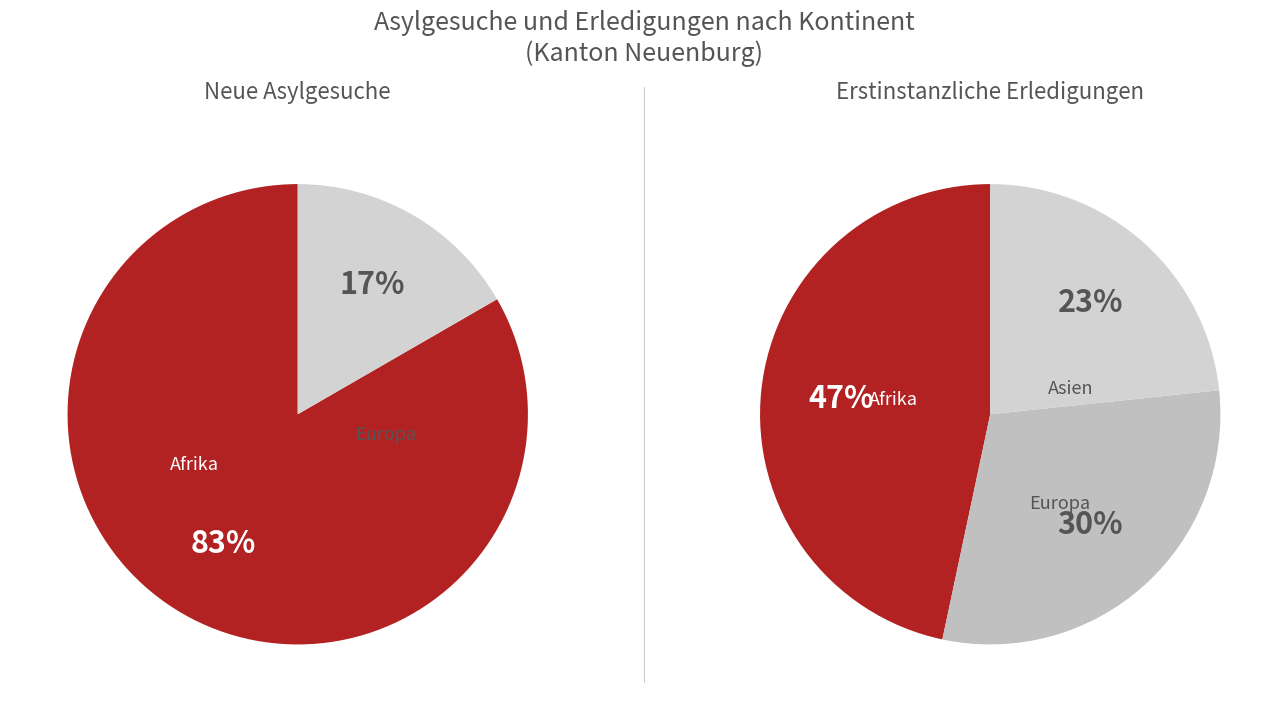

Does Asien account for over 50% of the chart?

No